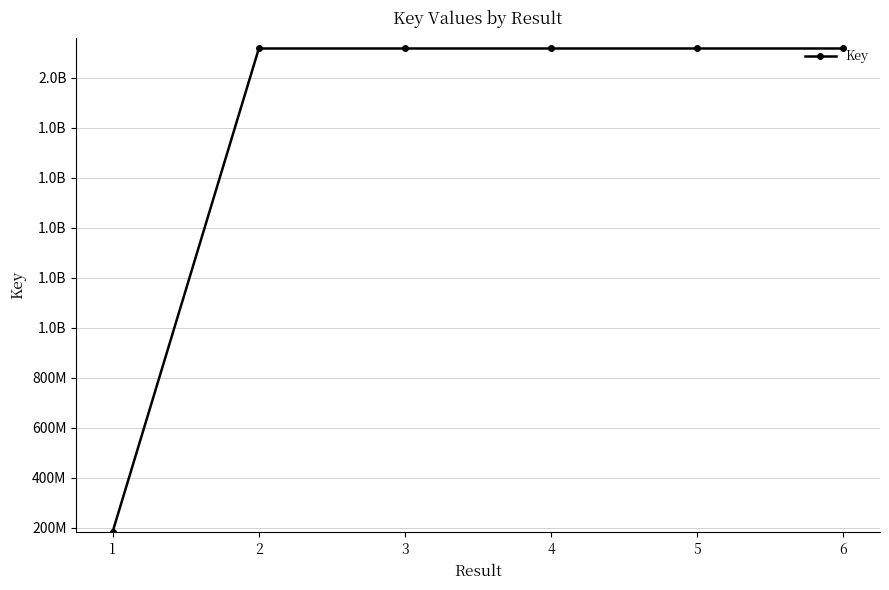

What is the average value?

1795758343